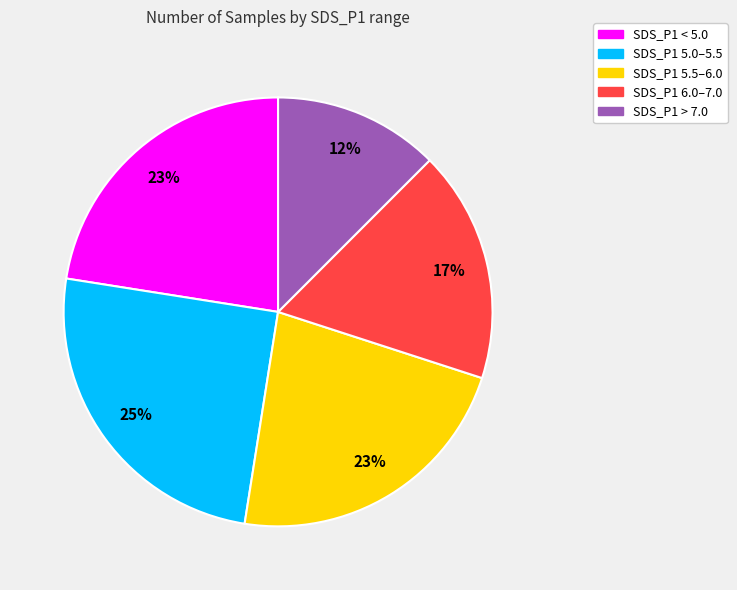

Do SDS_P1 5.5–6.0 and SDS_P1 5.0–5.5 together represent more than half of the pie?

No